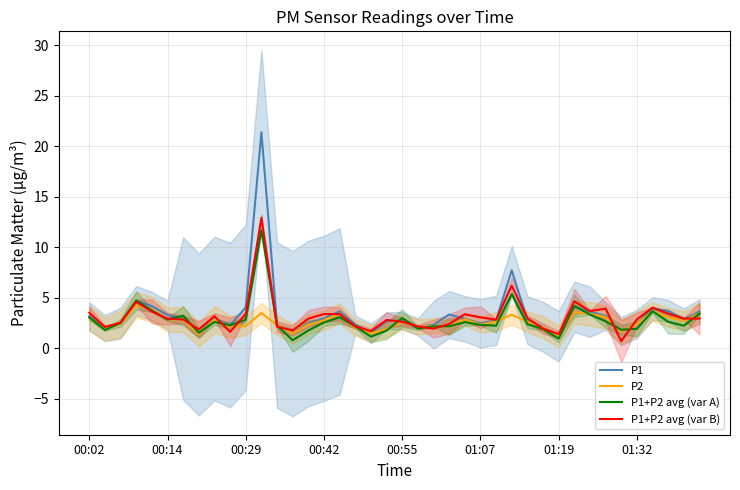

The P1 series shows 1.3 at 00:29. True or false?

False